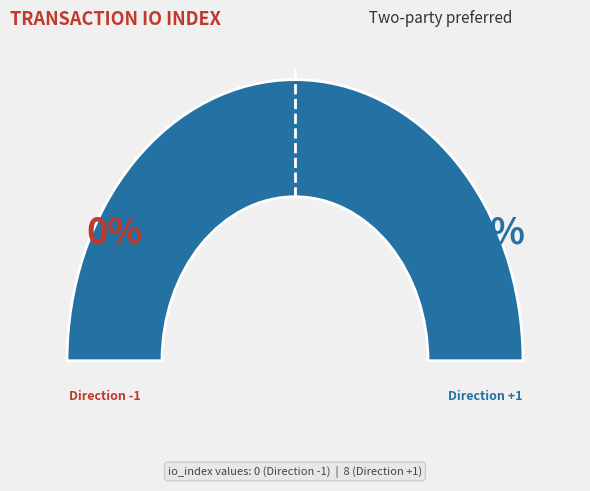

What is the change in value from 0 to 8?

+8